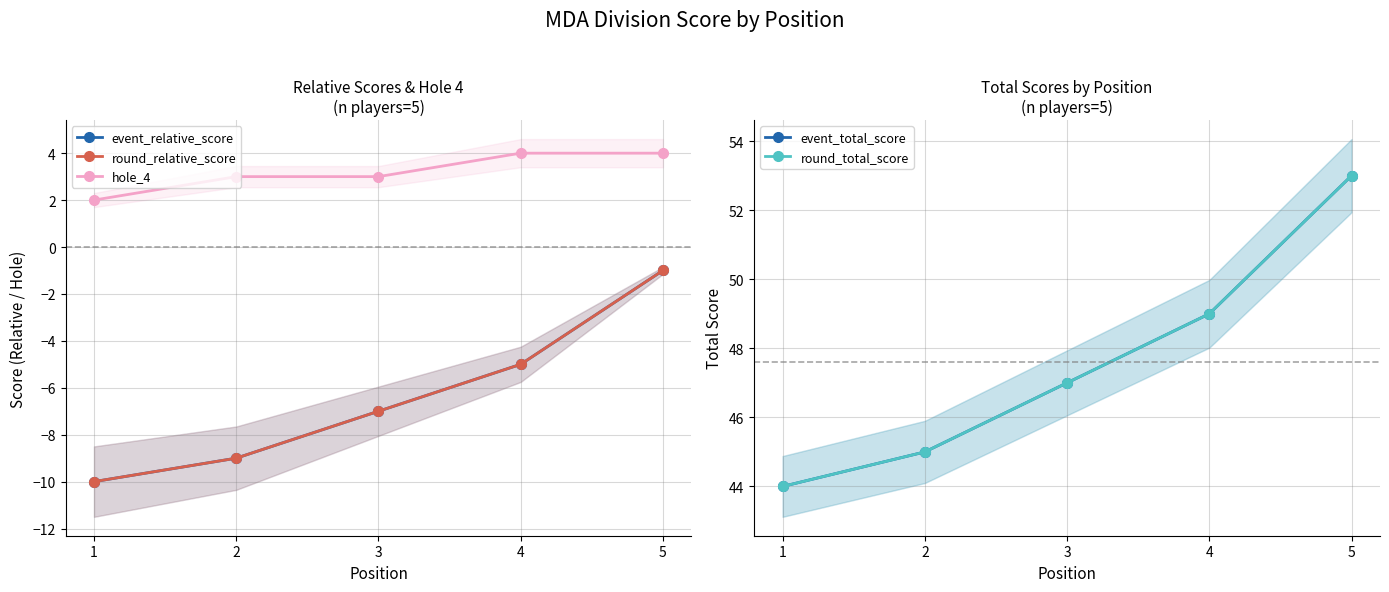

List the series in order of their peak value, lowest first.

event_relative_score, round_relative_score, hole_4, event_total_score, round_total_score